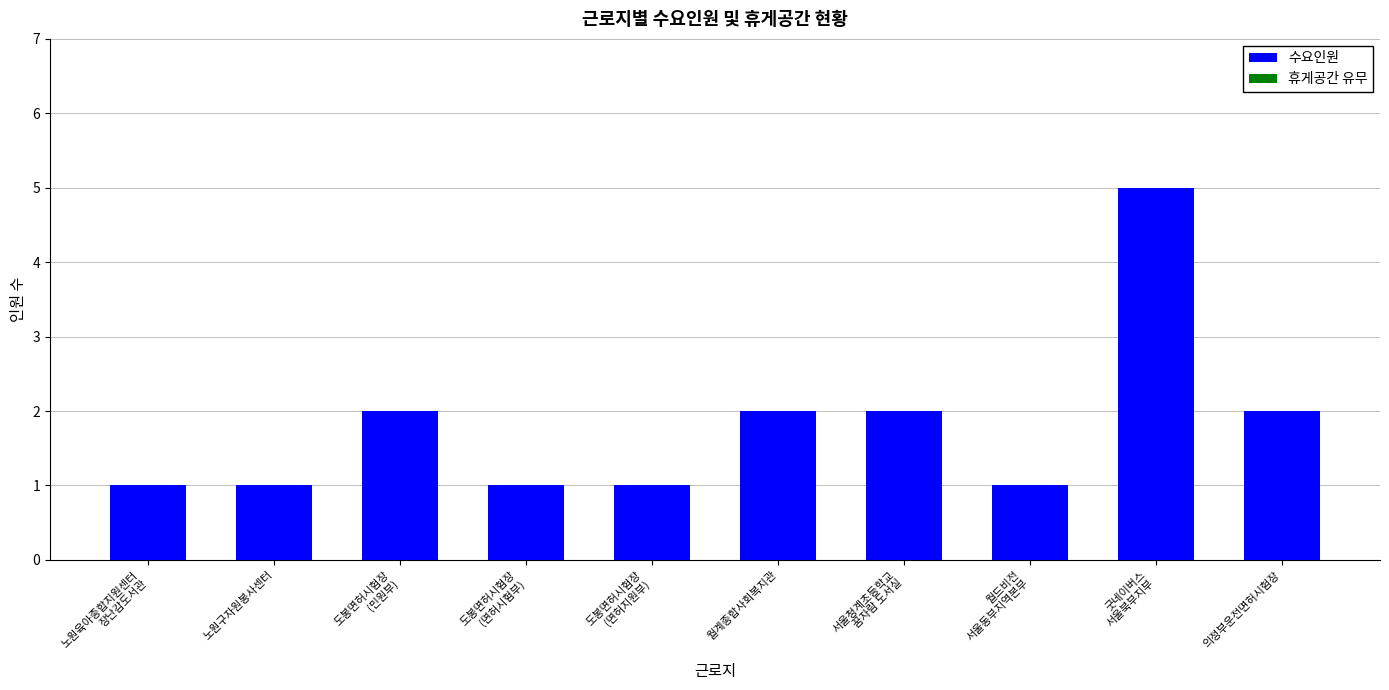

What is the maximum value shown in the chart?

5